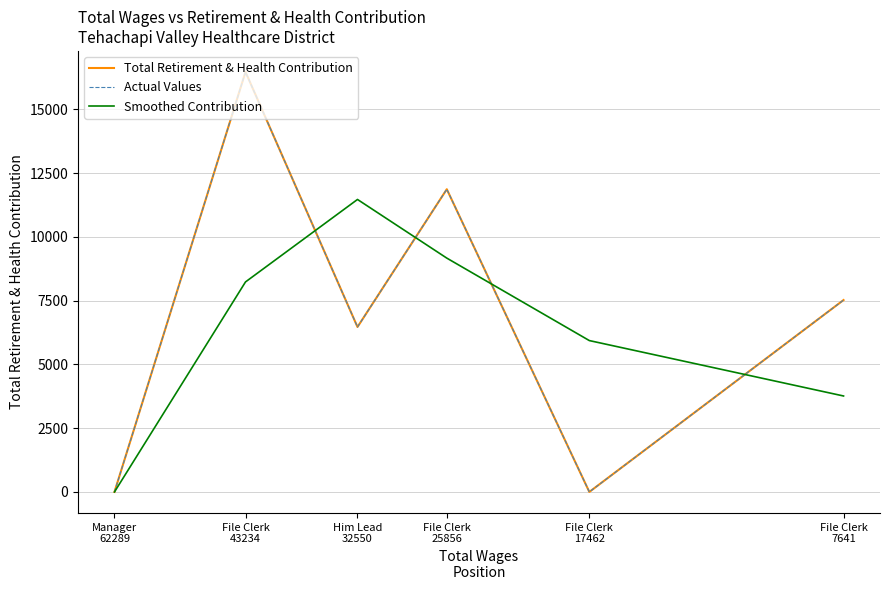

Rank the series by their maximum value, from lowest to highest.

Smoothed Contribution, Total Retirement & Health Contribution, Actual Values